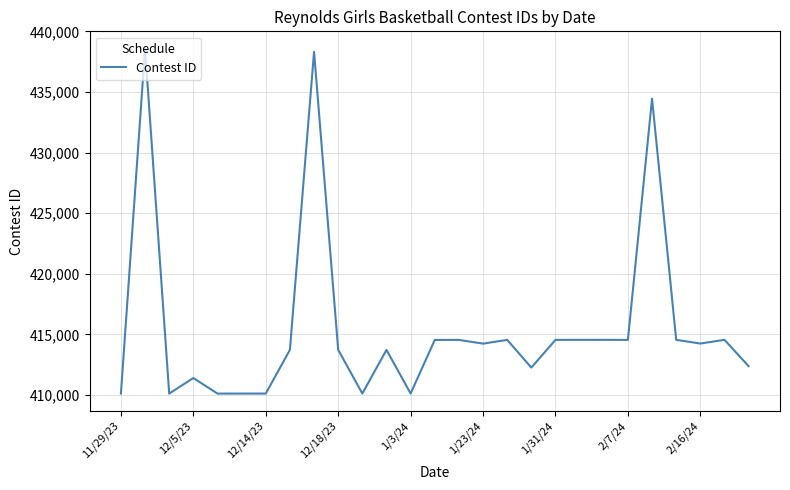

What is the difference between the maximum and minimum values?

28469